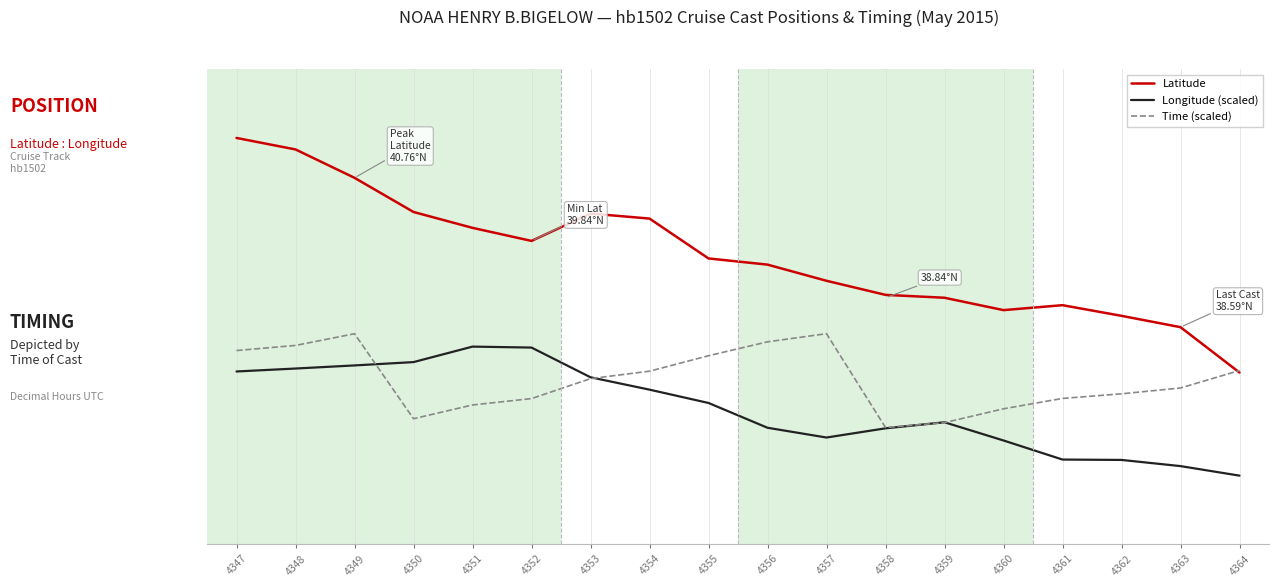

Reading right to left, extract all data points from this chart.

Latitude: 37.9	38.6	38.8	38.9	38.8	39.0	39.1	39.3	39.5	39.6	40.2	40.2	39.8	40.0	40.3	40.8	41.2	41.3
Longitude (scaled): 36.4	36.6	36.7	36.7	36.9	37.2	37.1	37.0	37.1	37.5	37.7	37.9	38.3	38.3	38.1	38.0	38.0	37.9
Time (scaled): 38.0	37.7	37.6	37.6	37.4	37.2	37.1	38.5	38.4	38.2	37.9	37.8	37.5	37.5	37.3	38.5	38.3	38.2